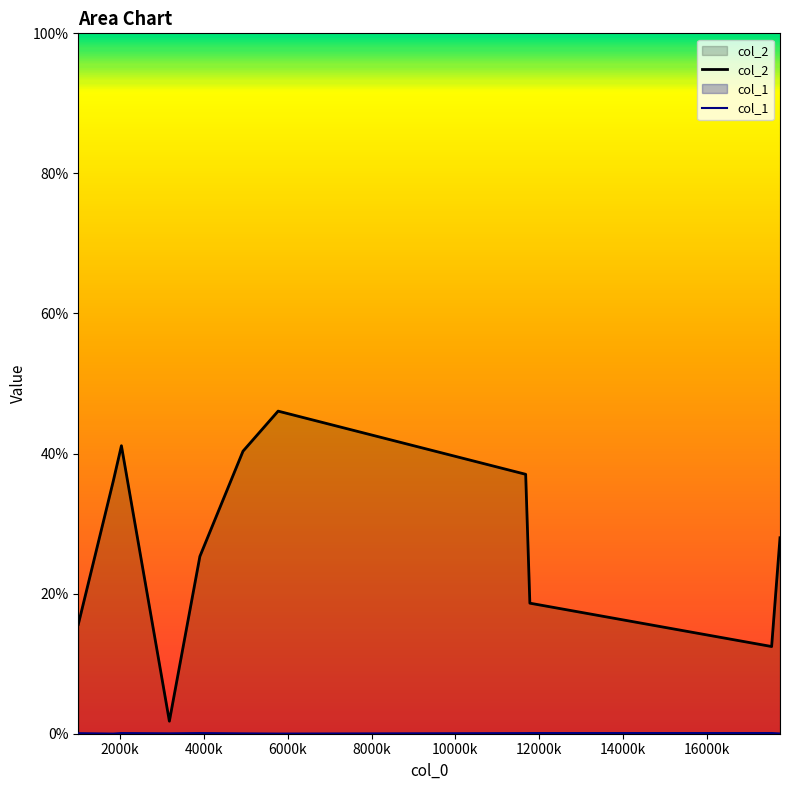

List the series in order of their peak value, highest first.

col_2, col_1